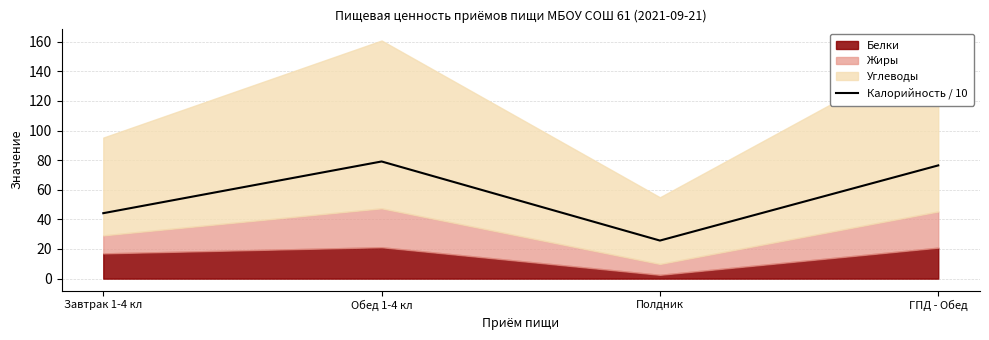

True or false: there are more than 1 points higher than both neighbors.

False